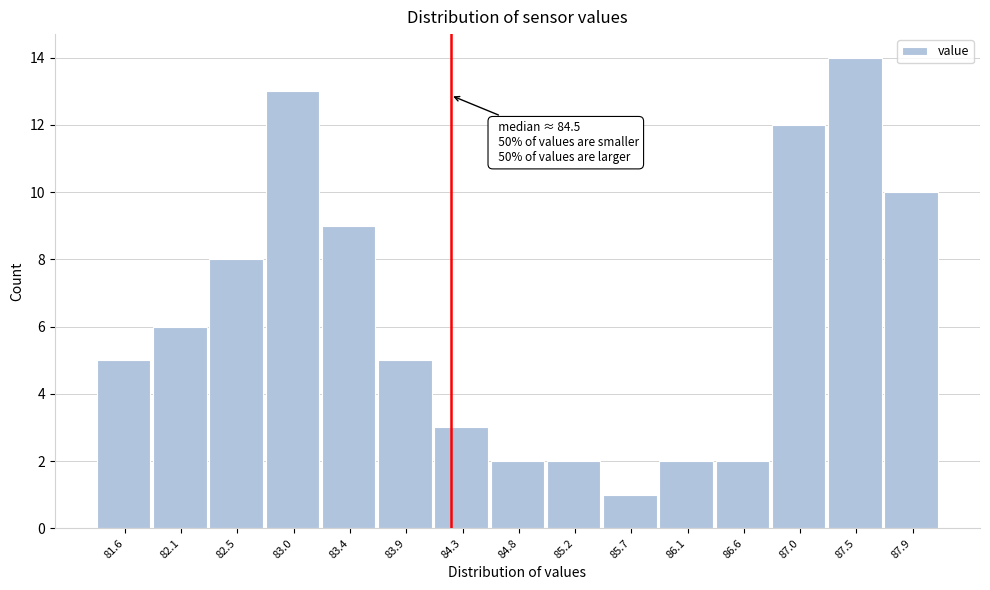

Reading left to right, transcribe all the data shown in this chart.

81.6=5	82.1=6	82.5=8	83.0=13	83.4=9	83.9=5	84.3=3	84.8=2	85.2=2	85.7=1	86.1=2	86.6=2	87.0=12	87.5=14	87.9=10